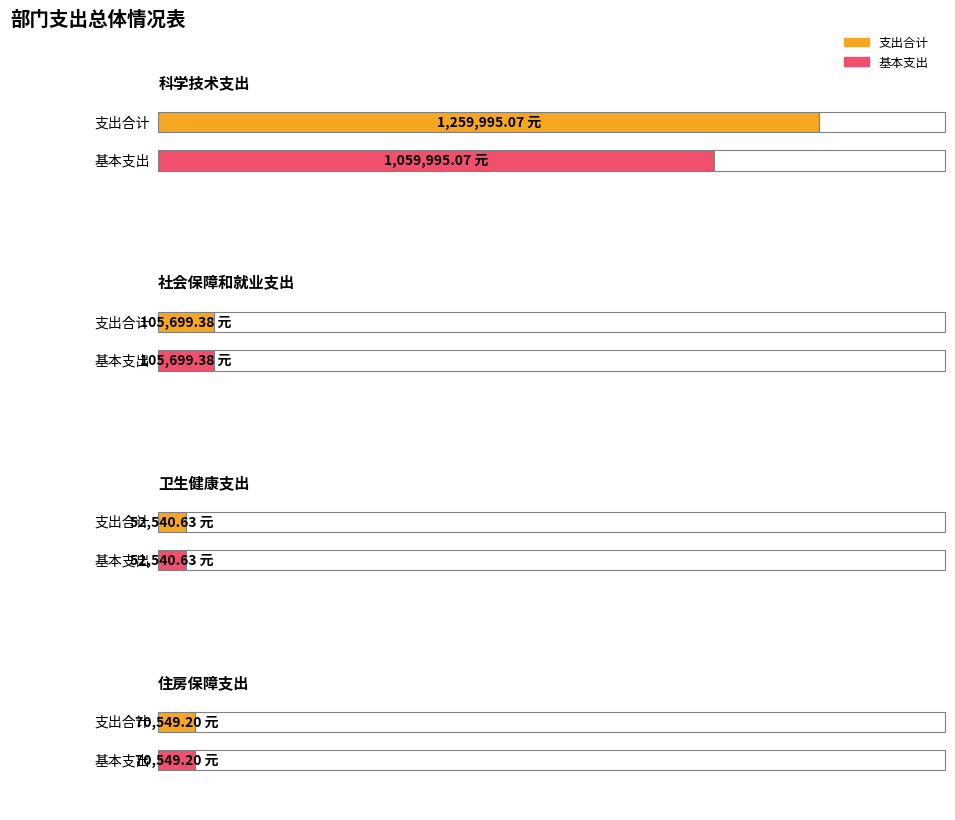

What is the difference between the second highest and second lowest values in the 基本支出 series?

35150.2